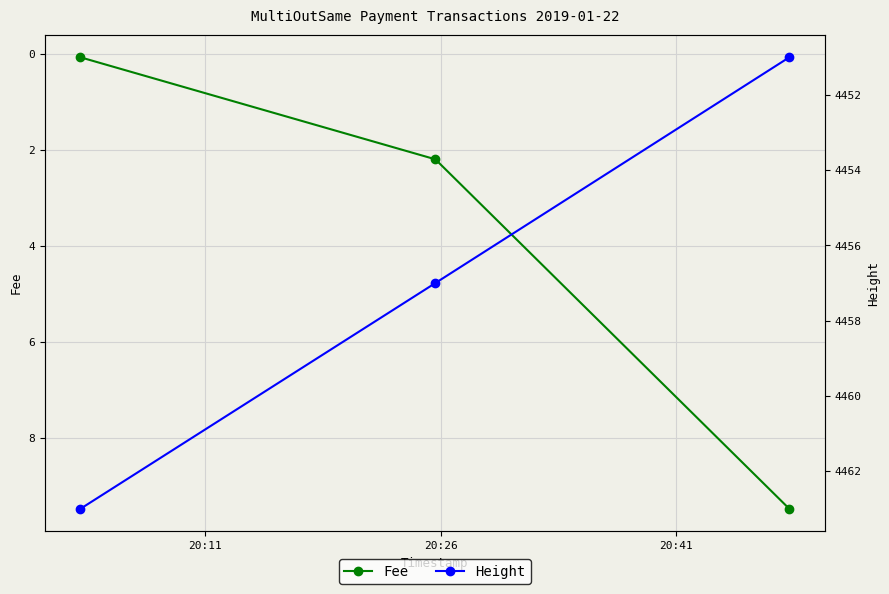

What is the value of the Fee point at the 3rd from the left?

9.5